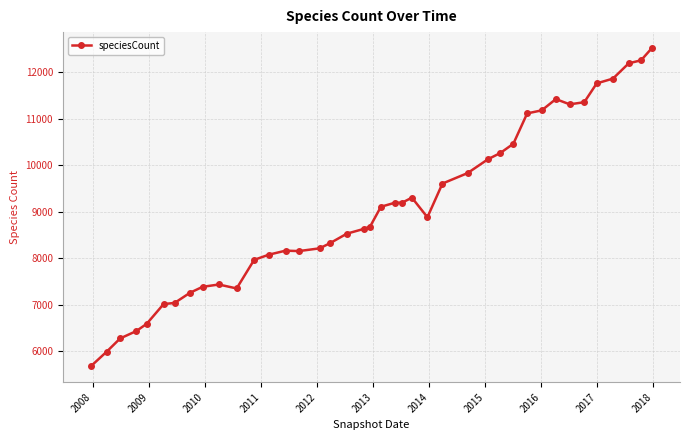

Count the number of data series in this chart.

1